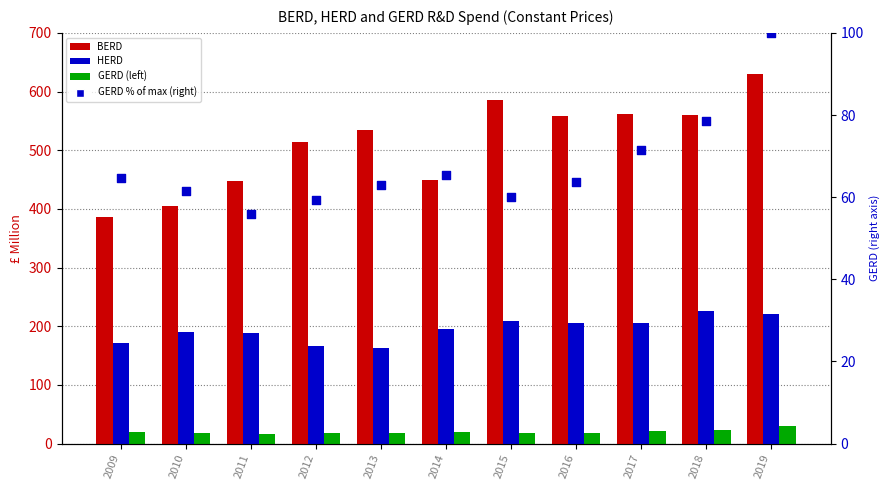

Which series reaches the maximum Y coordinate?

BERD